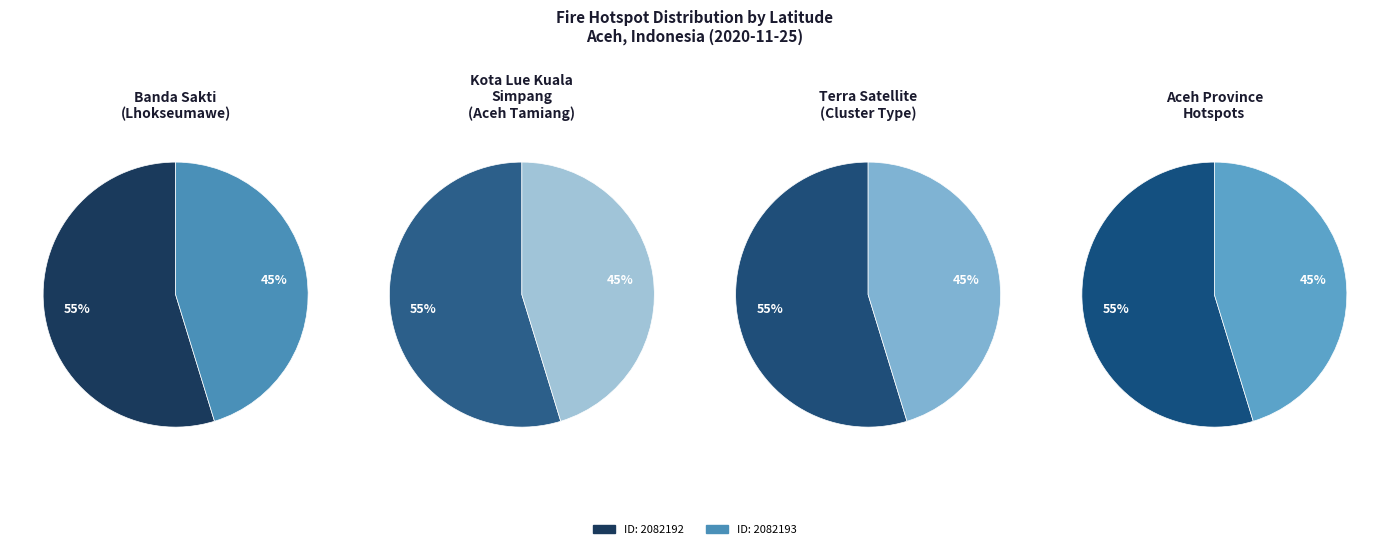

Which has a higher value, 2082193 (Kota Lue Kuala Simpang, Aceh Tamiang) or 2082192 (Banda Sakti, Lhokseumawe)?

2082192 (Banda Sakti, Lhokseumawe)